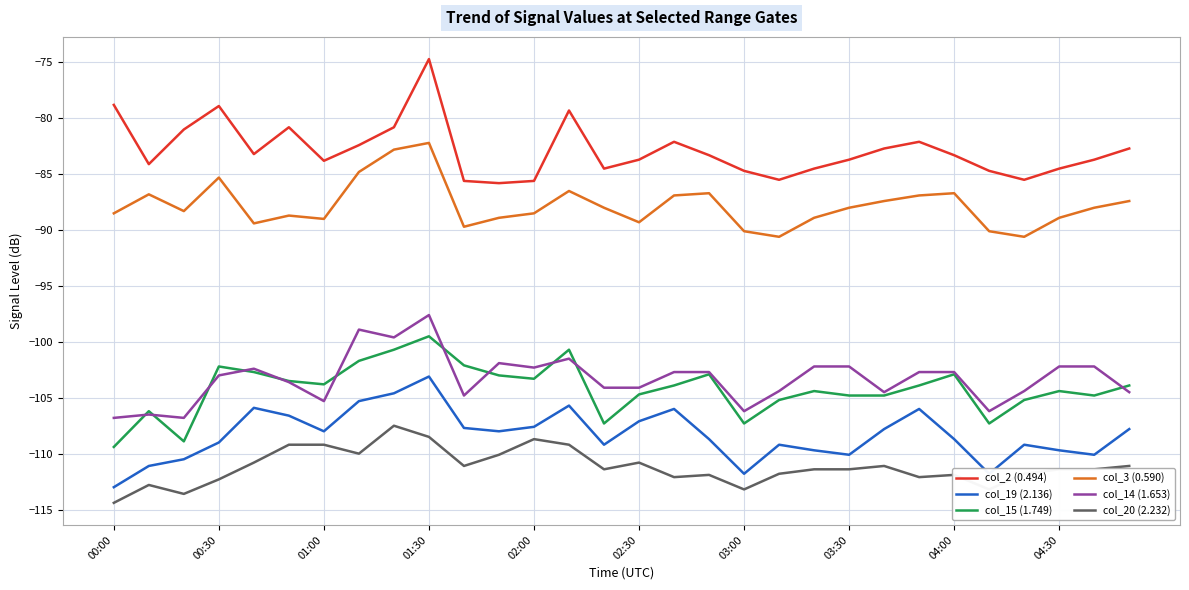

Which series has the widest spread of values?

col_2 (0.494)